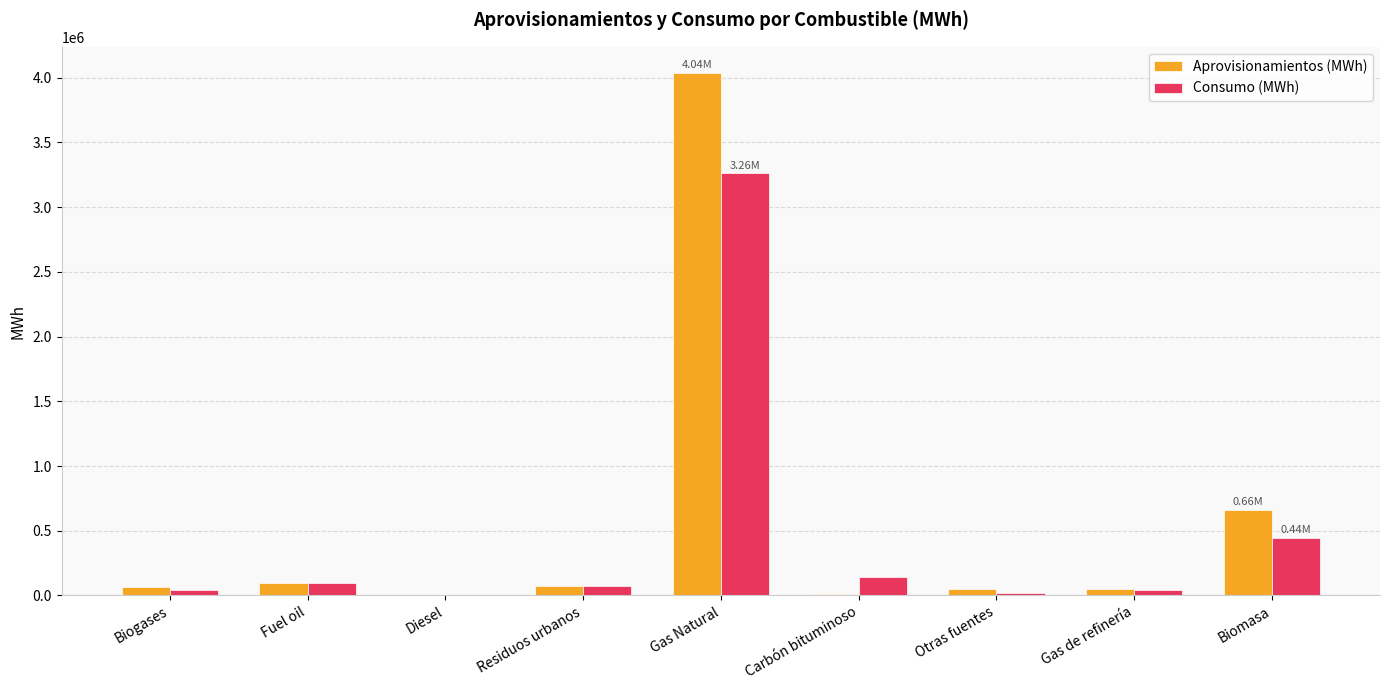

Is the value of Aprovisionamientos (MWh) at Biomasa greater than the value of Consumo (MWh) at Gas Natural?

No